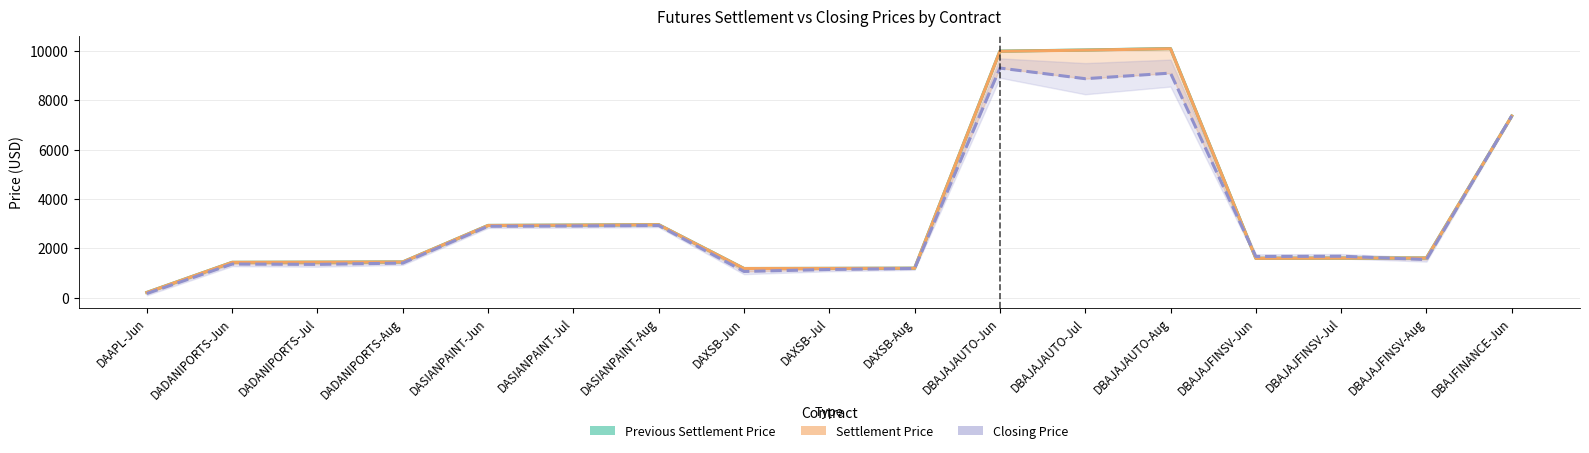

What is the minimum value shown in the chart?

170.1